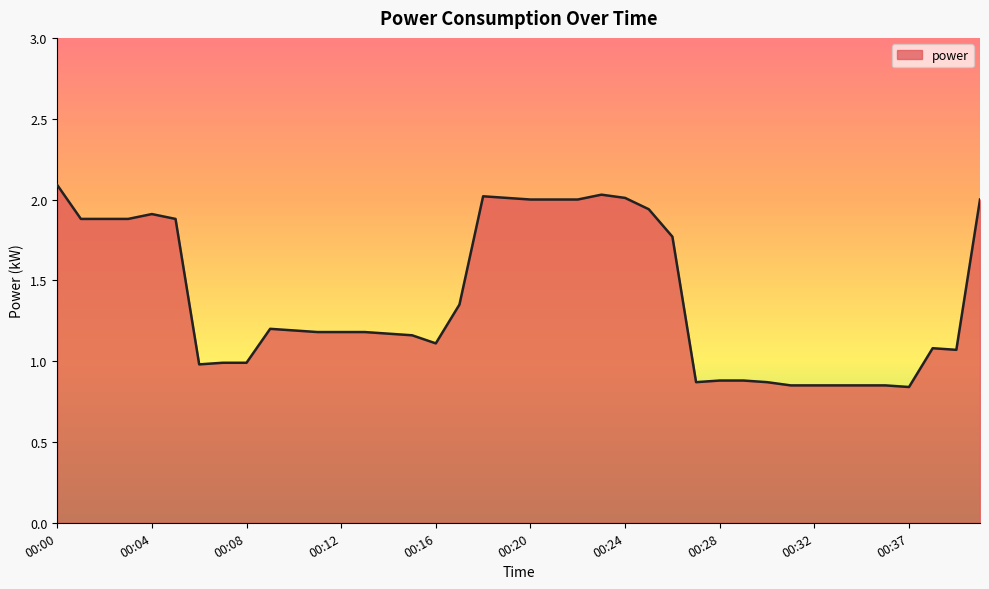

What is the maximum value shown in the chart?

2.1